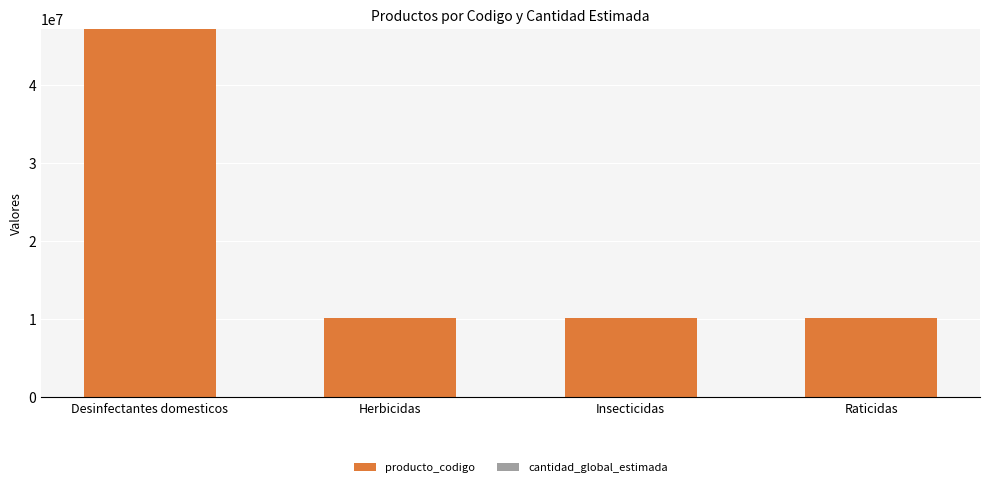

What is the maximum value for producto_codigo?

47131803